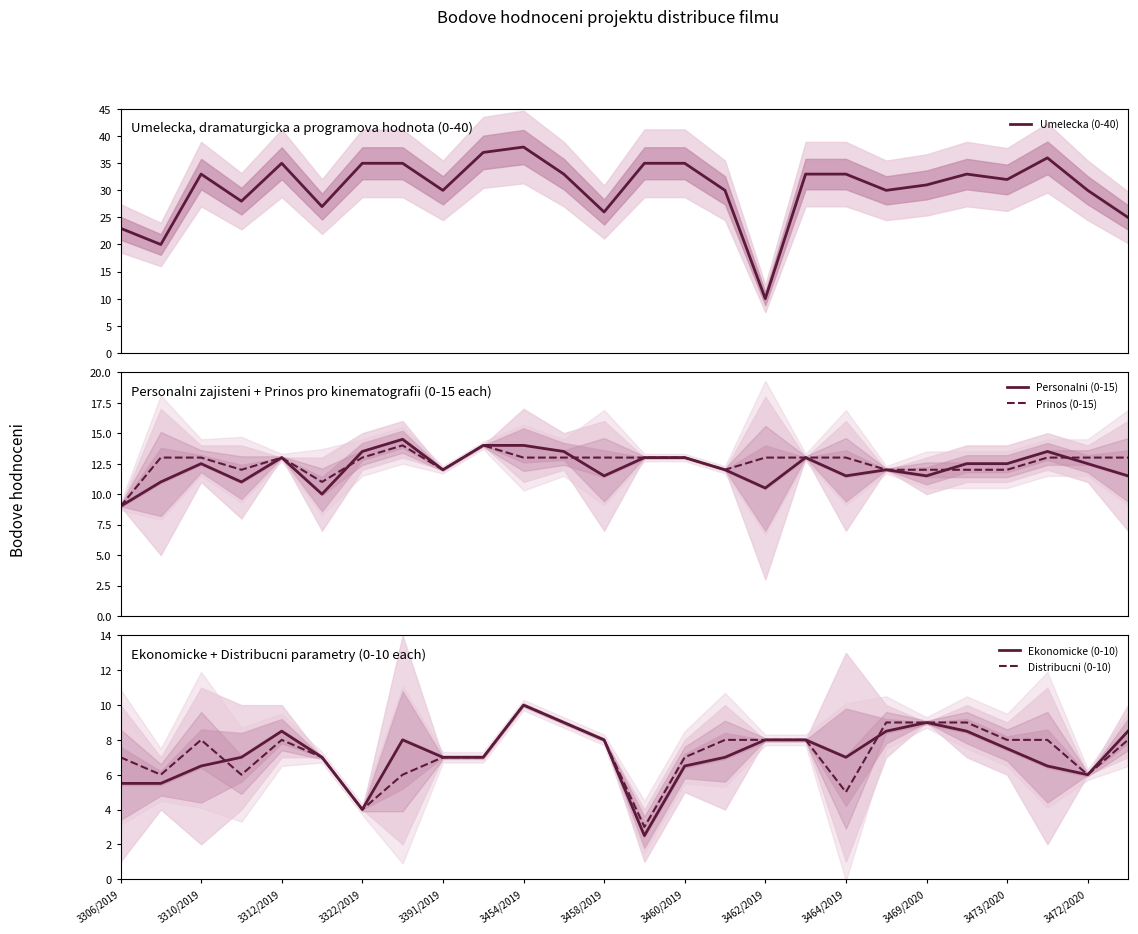

The value of Distribucni (0-10) at 3391/2019 is 10.3. True or false?

False